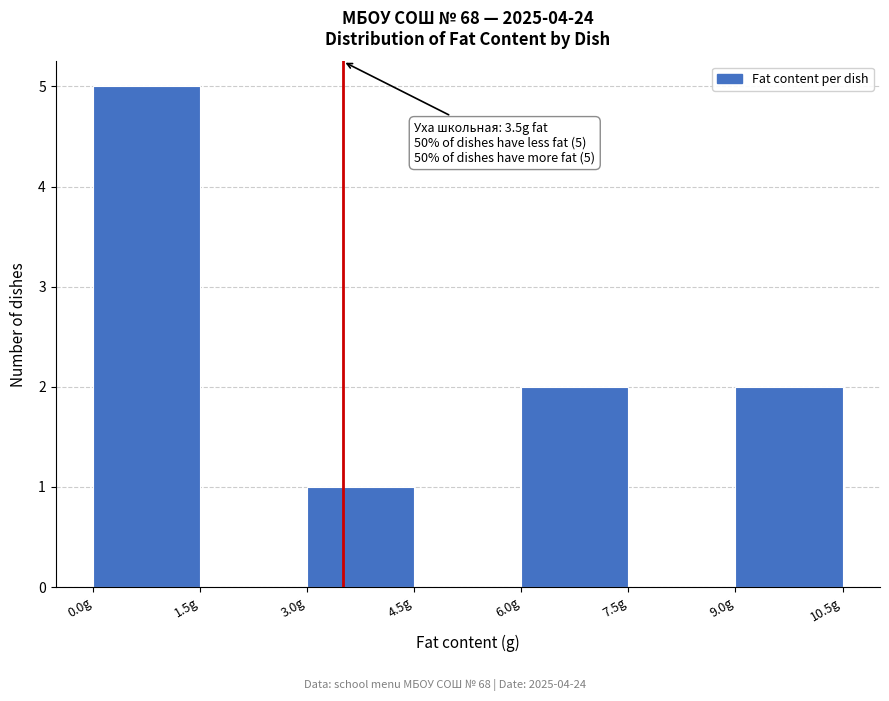

Over which range of the x-axis is the bar tallest?

0.0 to 1.5